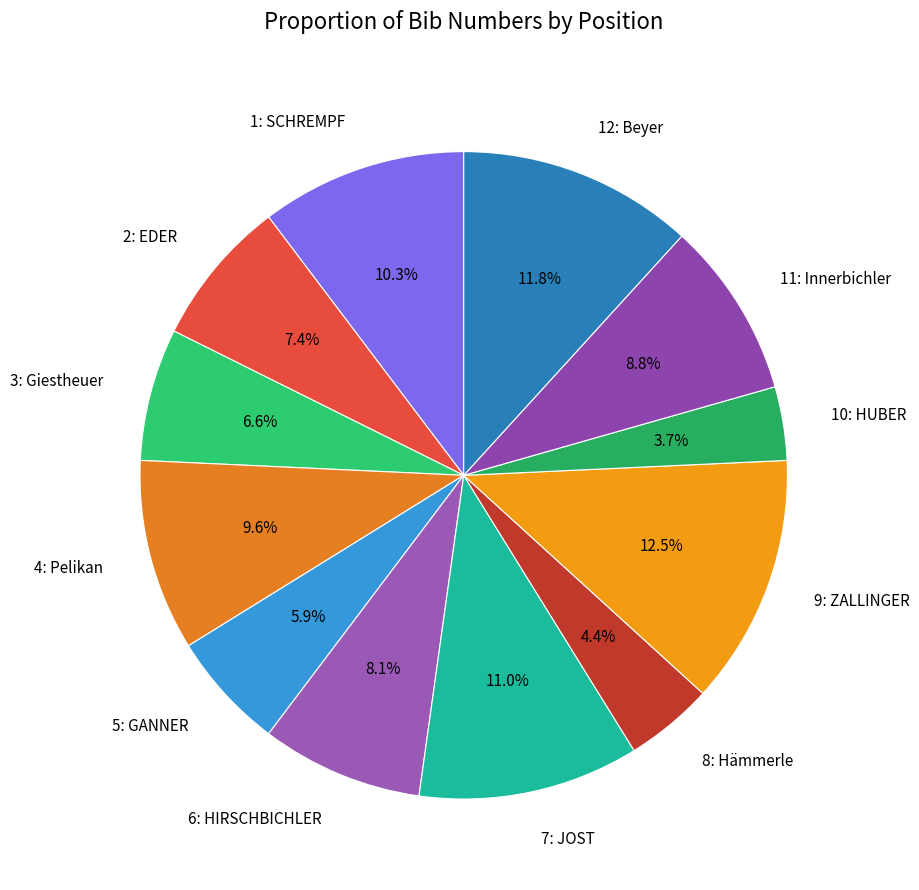

Do 7: JOST and 4: Pelikan together represent more than half of the pie?

No